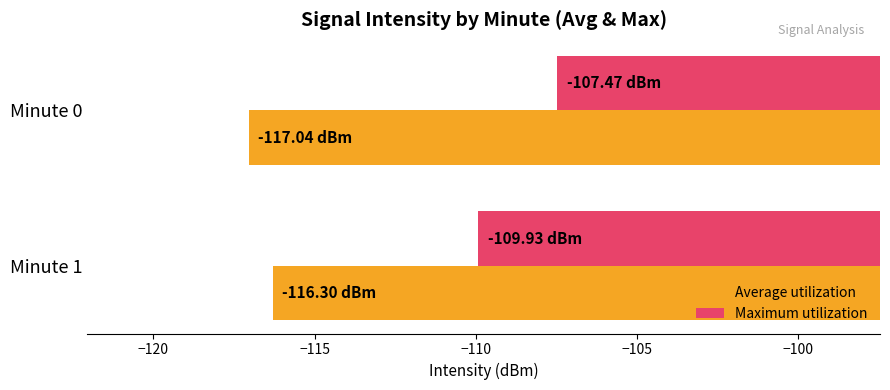

What is the total value across all series at Minute 1?

-226.2